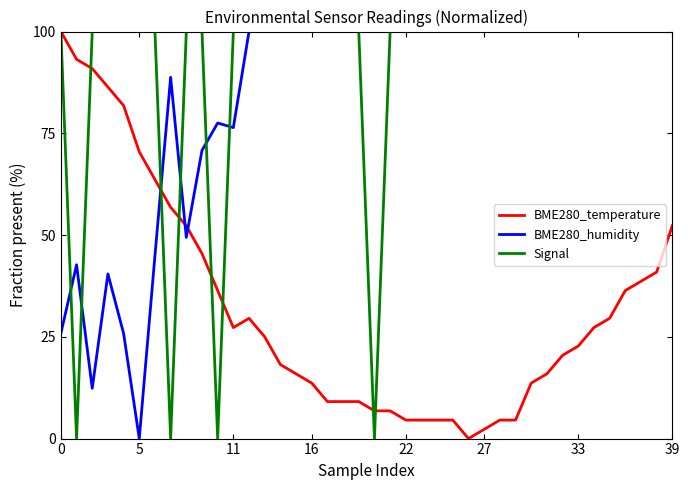

Which series ends up on top after the final intersection of BME280_humidity and BME280_temperature?

BME280_humidity